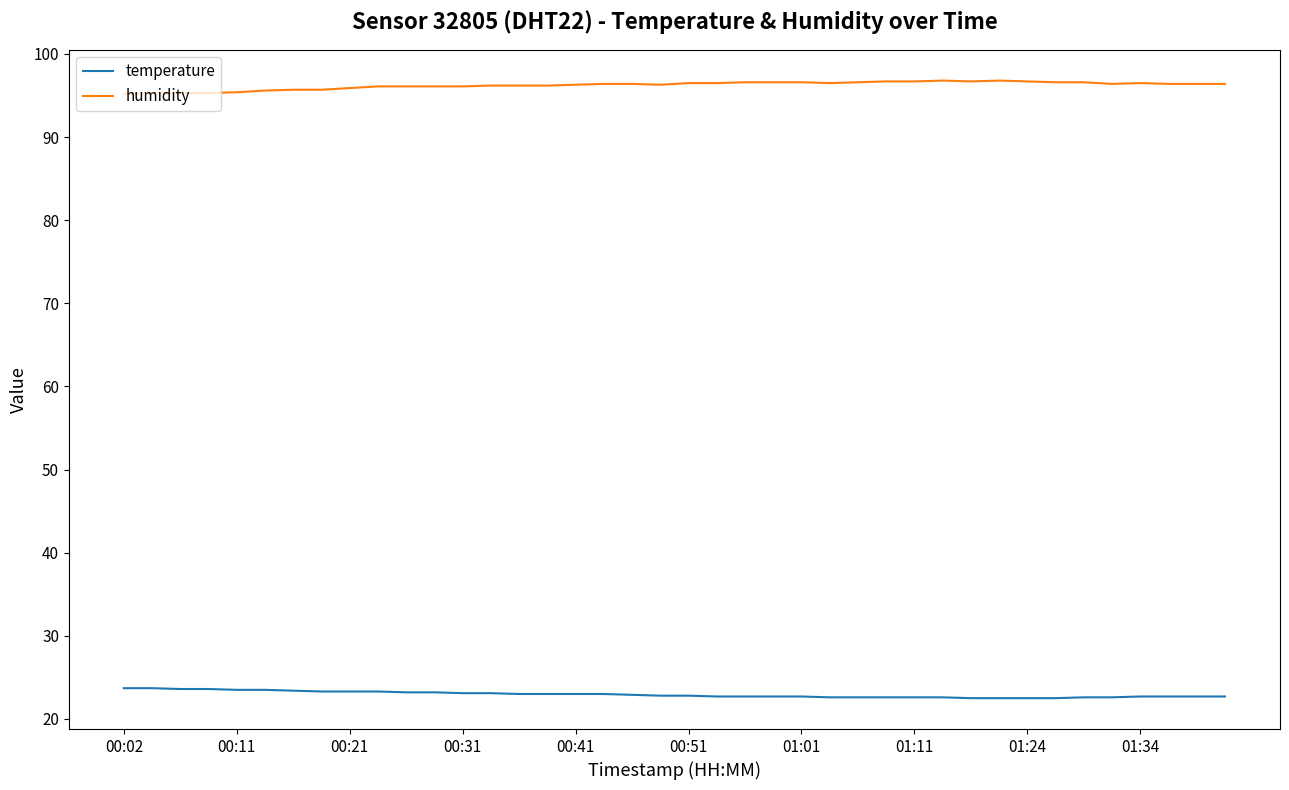

Rank the series by their maximum value, from lowest to highest.

temperature, humidity